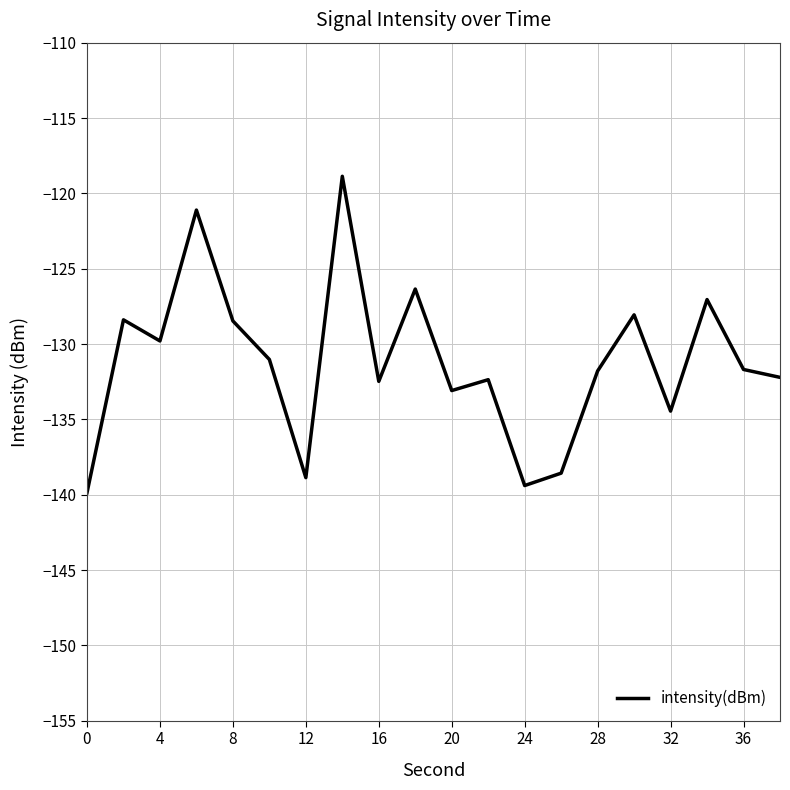

How many interior local peaks (higher than both neighbors) does the data have?

7